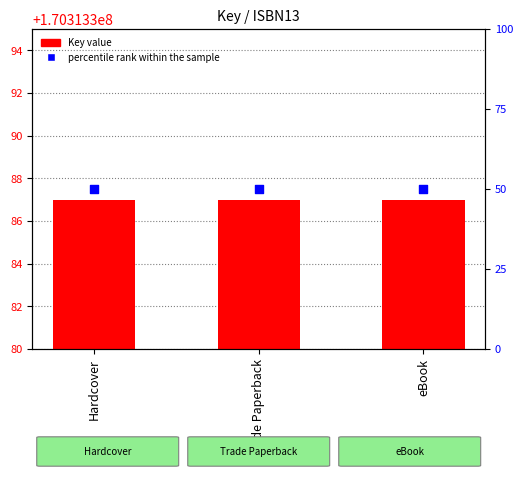

Which series has the largest total across all categories?

Key